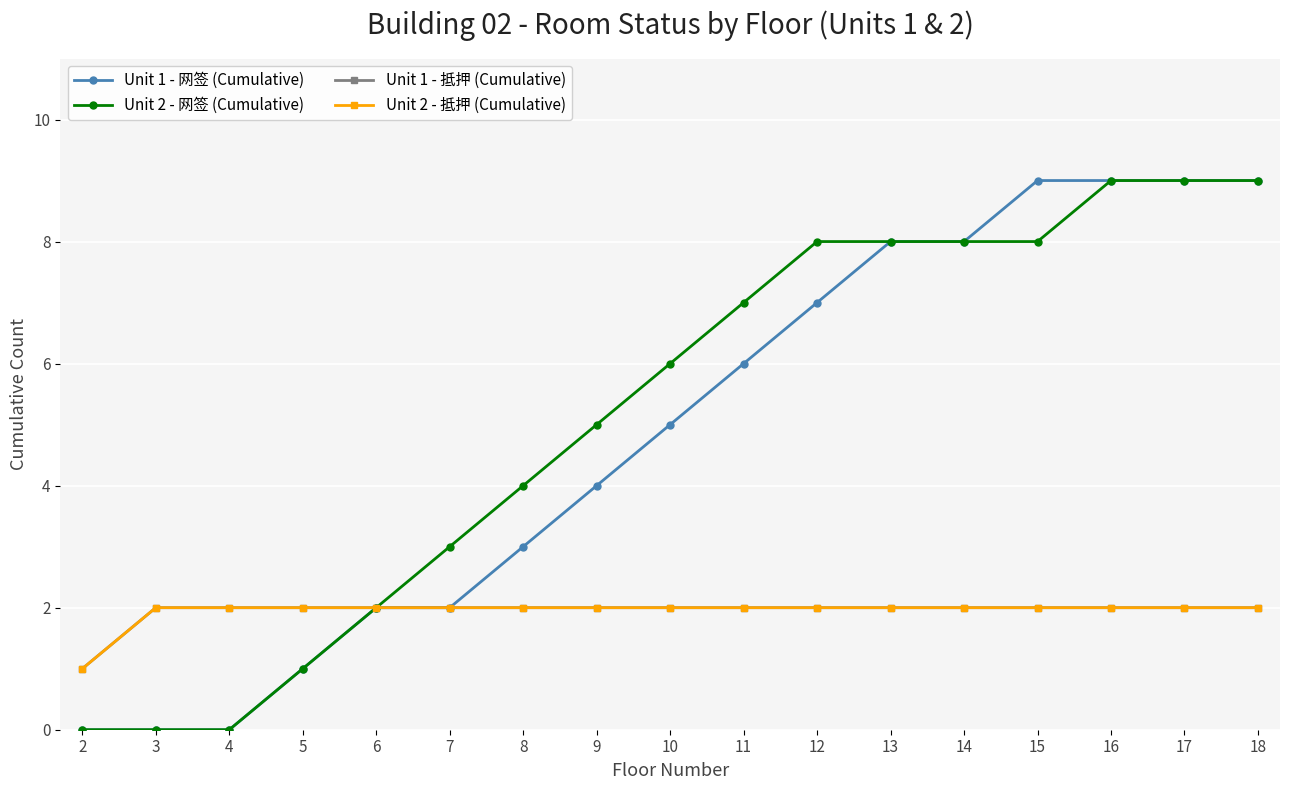

Reading left to right, what are all the values shown in this chart?

Unit 1 - 网签 (Cumulative): 0	0	0	1	2	2	3	4	5	6	7	8	8	9	9	9	9
Unit 2 - 网签 (Cumulative): 0	0	0	1	2	3	4	5	6	7	8	8	8	8	9	9	9
Unit 1 - 抵押 (Cumulative): 1	2	2	2	2	2	2	2	2	2	2	2	2	2	2	2	2
Unit 2 - 抵押 (Cumulative): 1	2	2	2	2	2	2	2	2	2	2	2	2	2	2	2	2